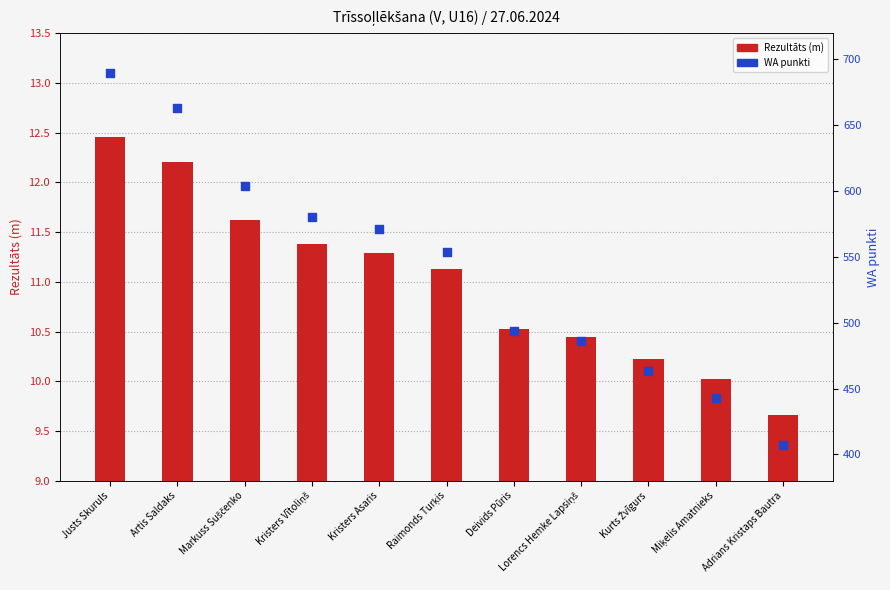

Which series has the largest total across all categories?

WA punkti